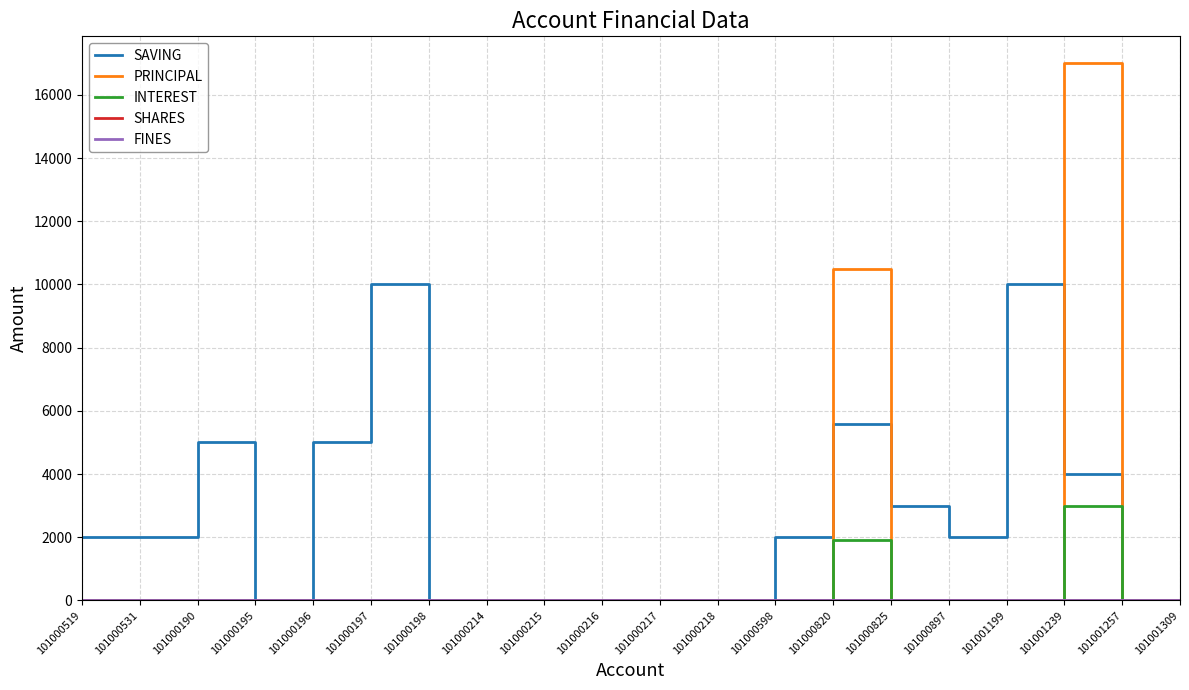

At which label does INTEREST reach its peak?

101001239